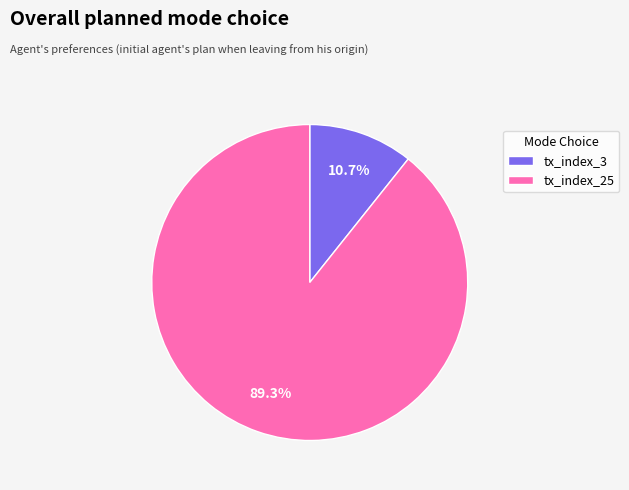

The tx_index_3 slice represents 1% of the pie. True or false?

False